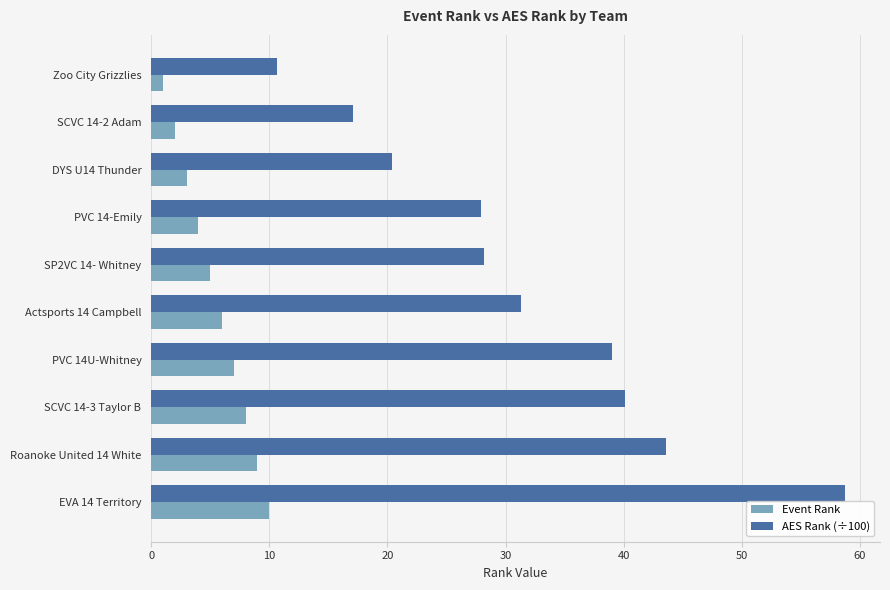

List the series in order of their overall mean, lowest first.

Event Rank, AES Rank (÷100)